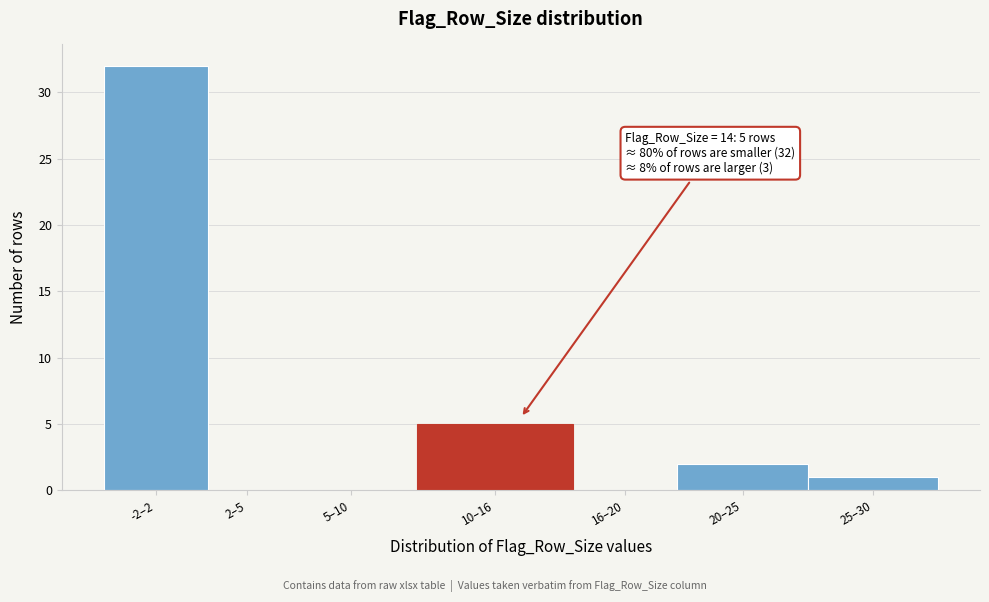

Reading left to right, what are all the values shown in this chart?

-2–2=32	2–5=0	5–10=0	10–16=5	16–20=0	20–25=2	25–30=1